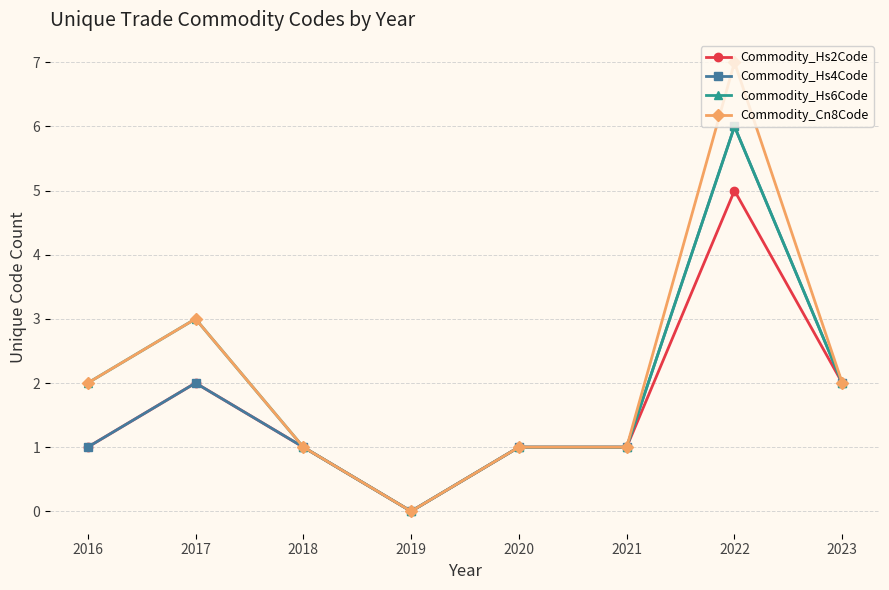

Which series has the largest range (max minus min)?

Commodity_Cn8Code